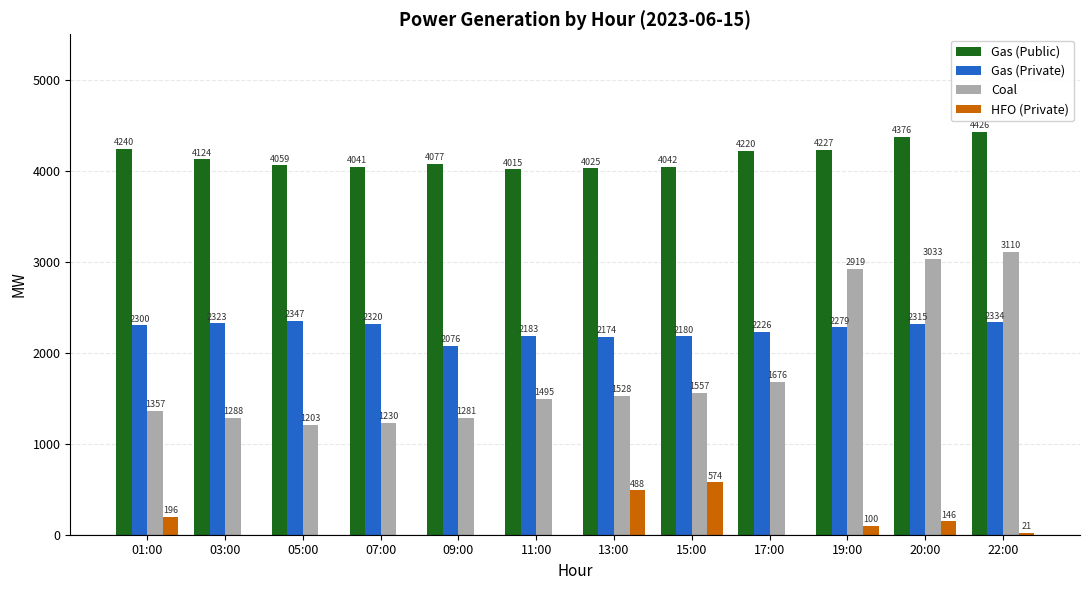

What is the sum of the Coal values at 13:00 and 01:00?

2885